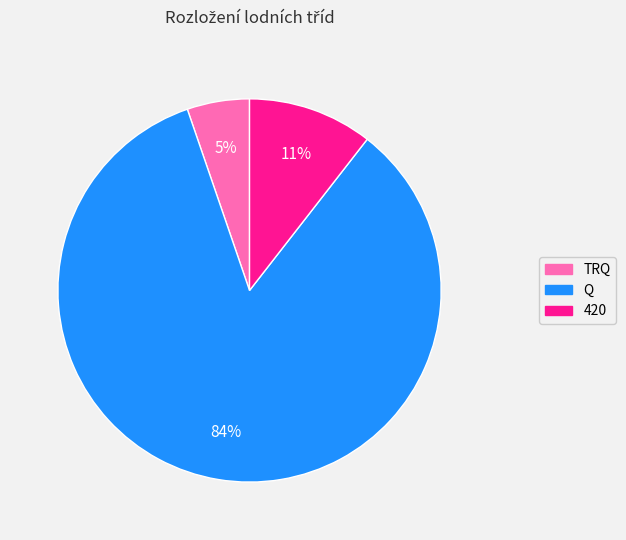

Combined, do Q and TRQ account for over 50%?

Yes